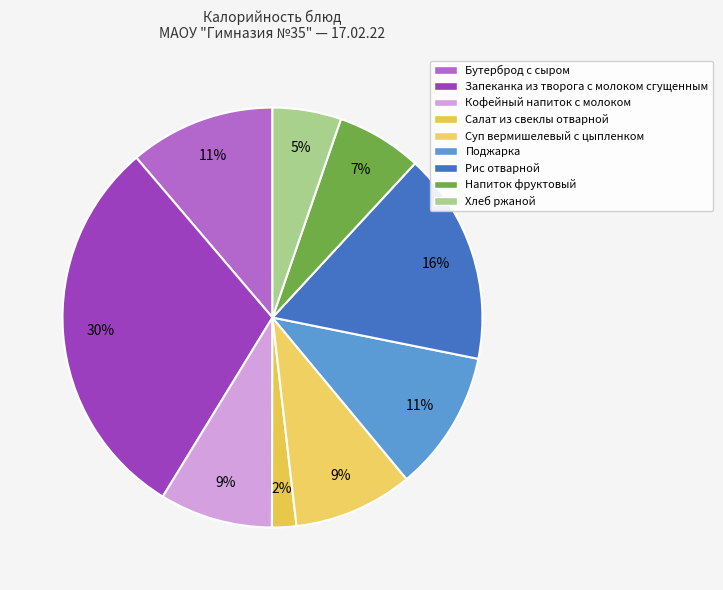

What is the total percentage of Кофейный напиток с молоком and Бутерброд с сыром?

19.9%